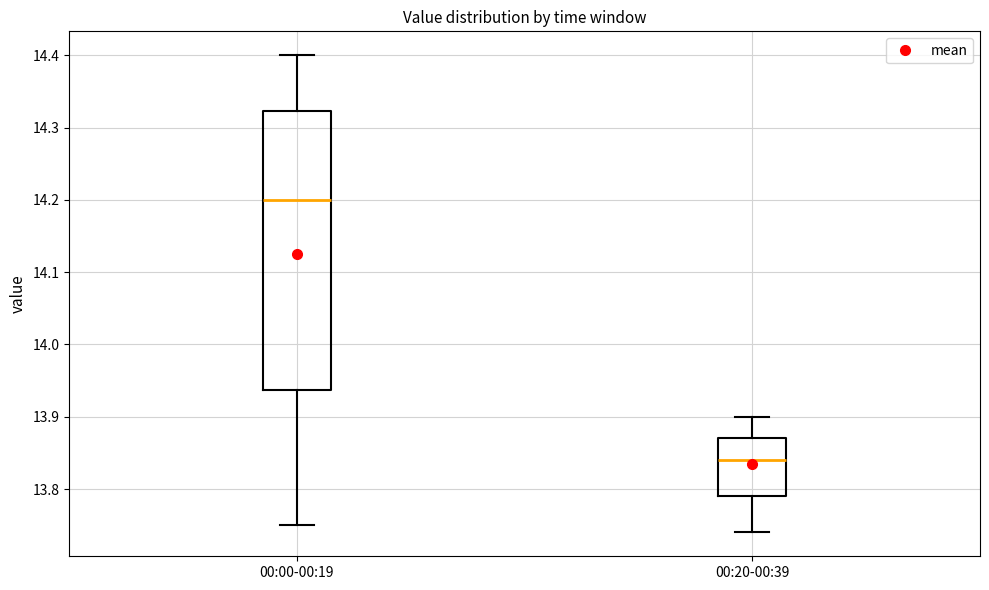

Reading left to right, read every box against the y-axis: the position of its median line, the range the box covers, and the ends of its whiskers. The values are not printed on the chart, so give them approximately, as read against the axis.

00:00-00:19: median 14.20, box 13.94 to 14.32, whiskers 13.75 to 14.40
00:20-00:39: median 13.84, box 13.79 to 13.87, whiskers 13.74 to 13.90